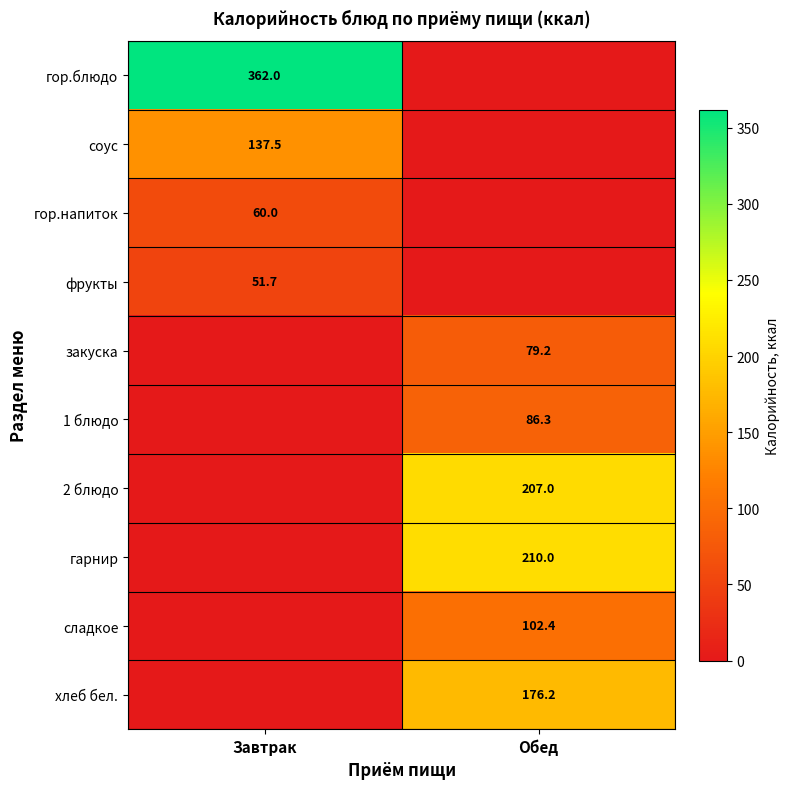

True or false: фрукты has a value of 51.7 at Завтрак.

True